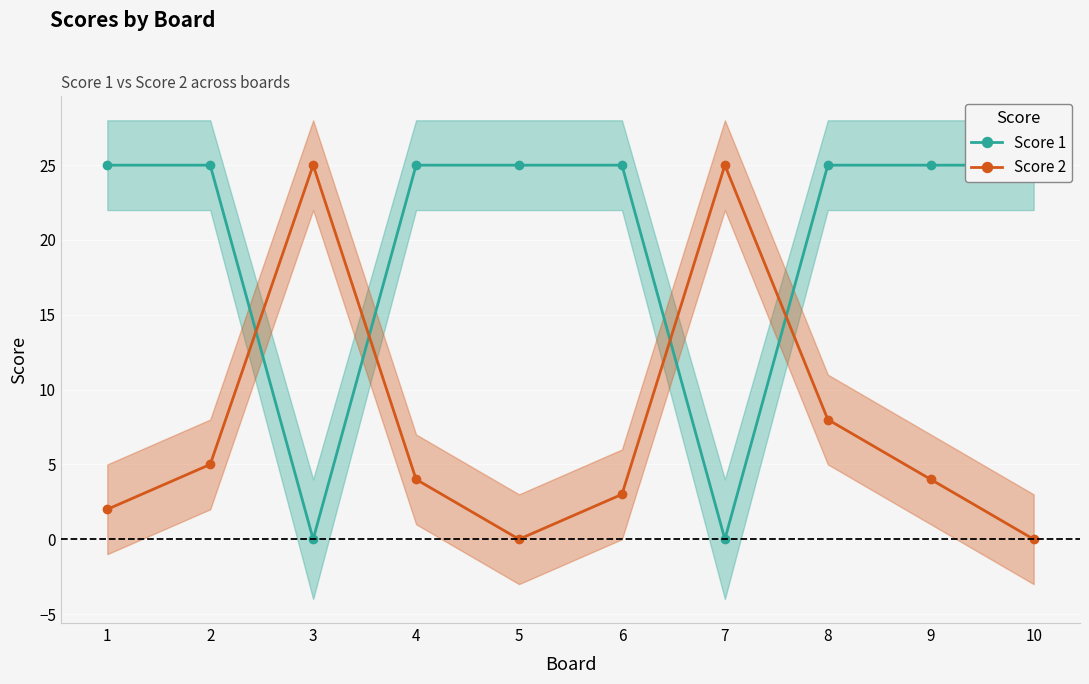

Reading left to right, transcribe all the data shown in this chart.

Score 1: 25	25	0	25	25	25	0	25	25	25
Score 2: 2	5	25	4	0	3	25	8	4	0